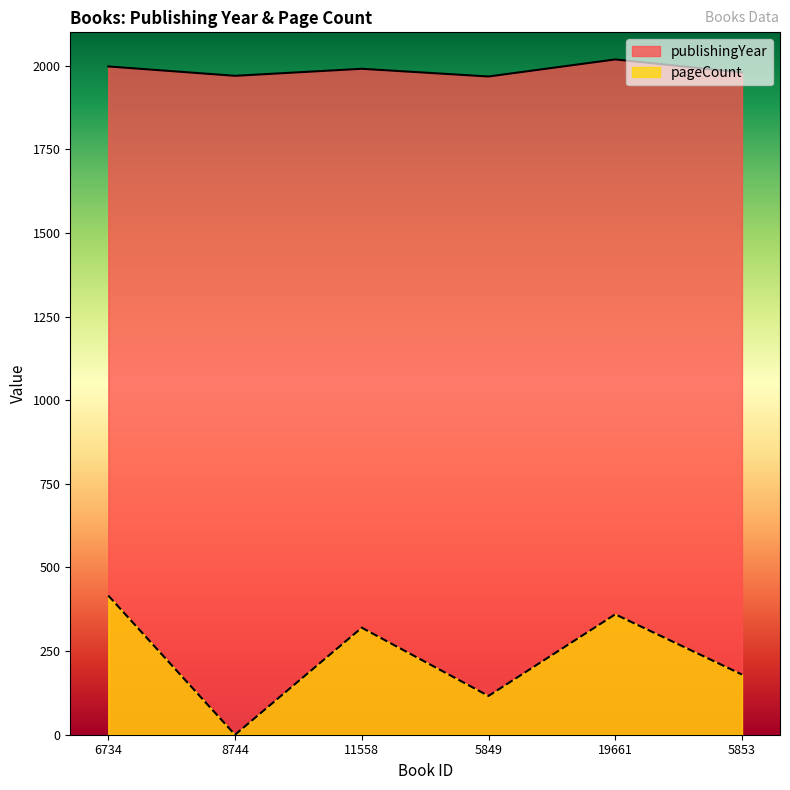

Rank the series at 5849 from lowest to highest value.

pageCount, publishingYear